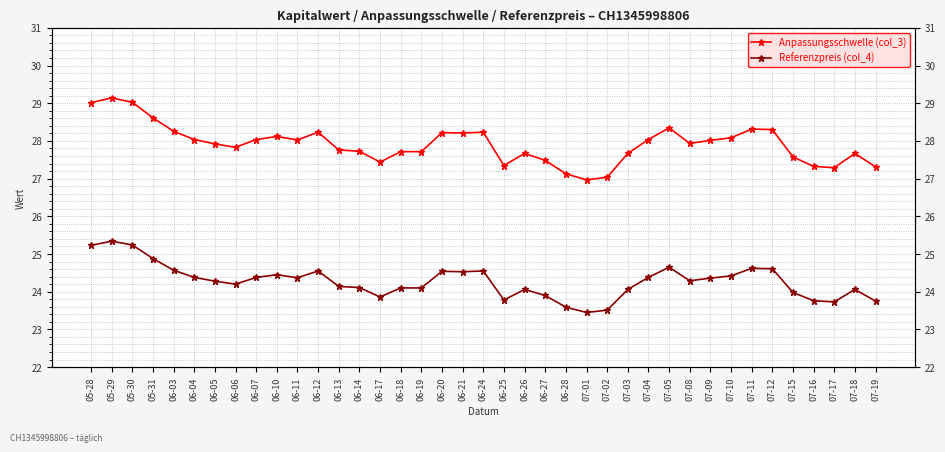

Is it true that Anpassungsschwelle (col_3) equals 11.6 at 06-04?

False